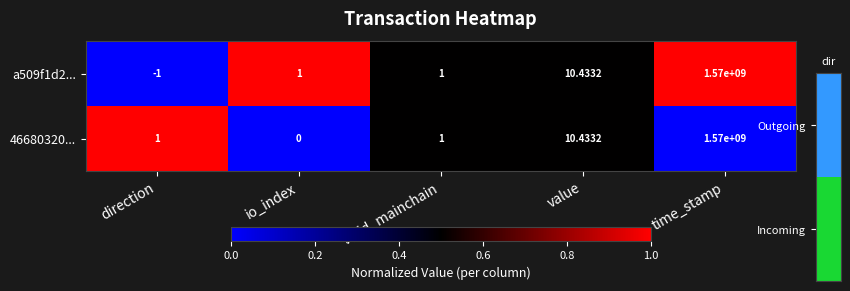

Which category has the highest value in the 46680320... series?

time_stamp